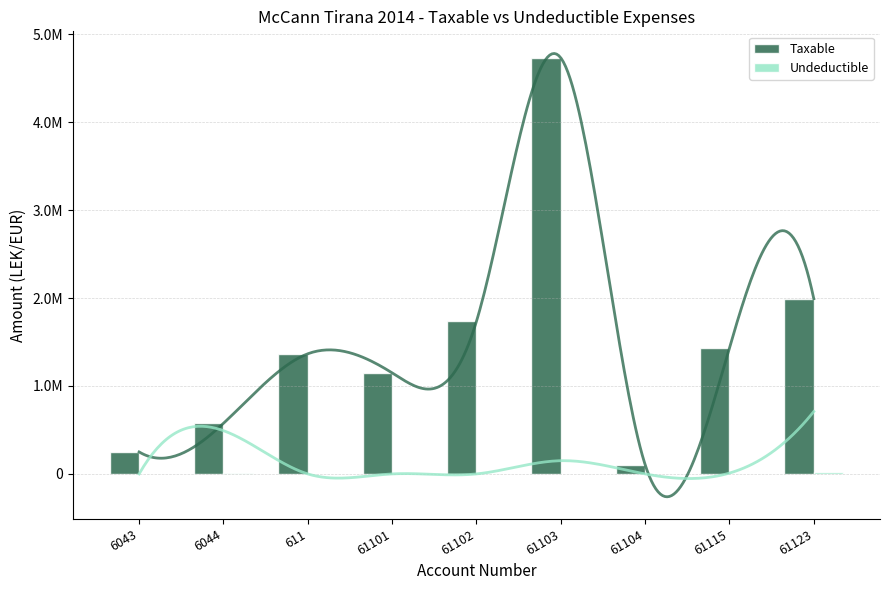

What is the total value across all series at 6043?

250227.1